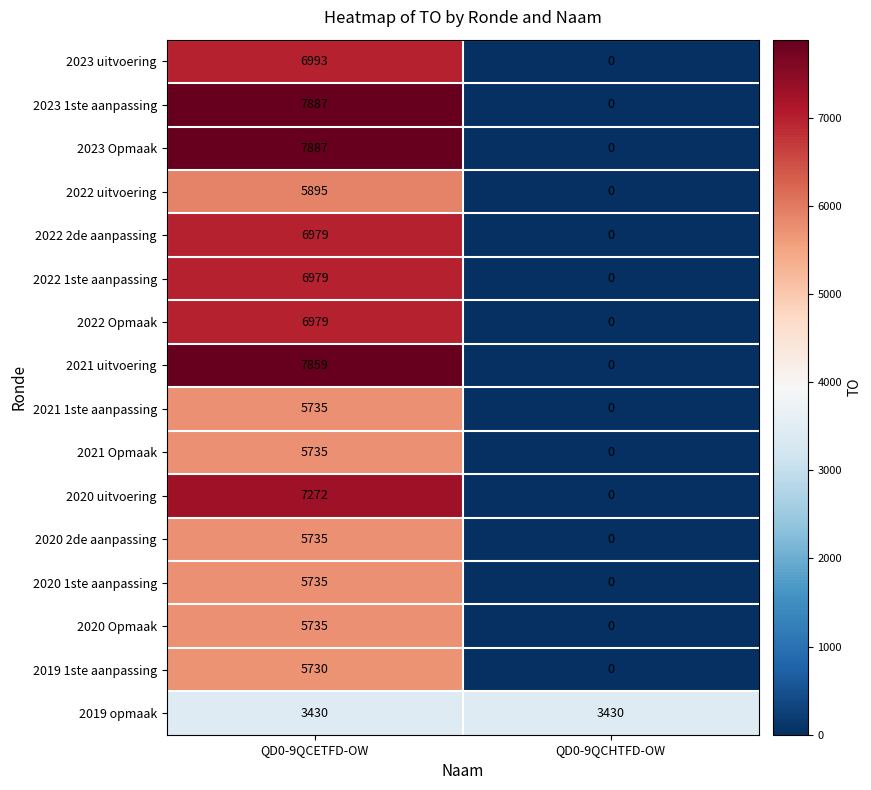

How many series are shown in this chart?

16